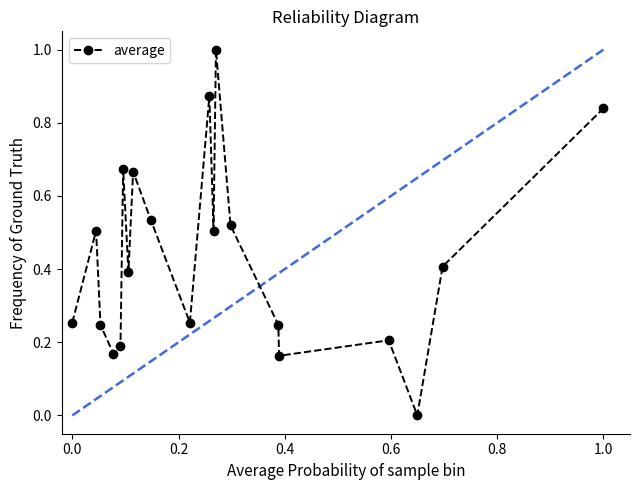

What is the greatest value displayed?

1.0